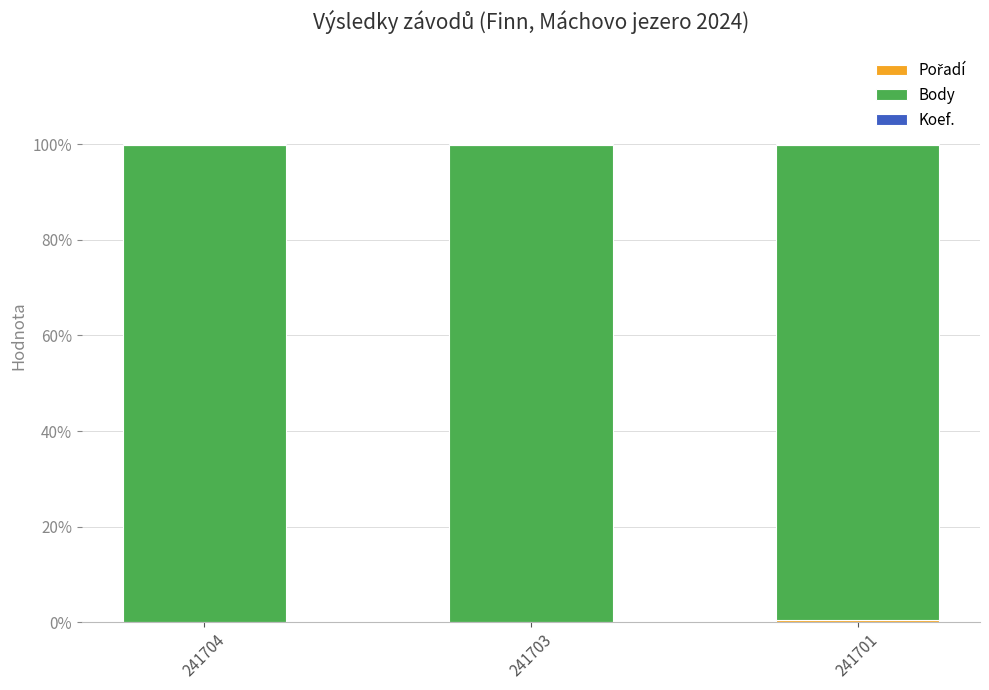

Are the bars horizontal?

No